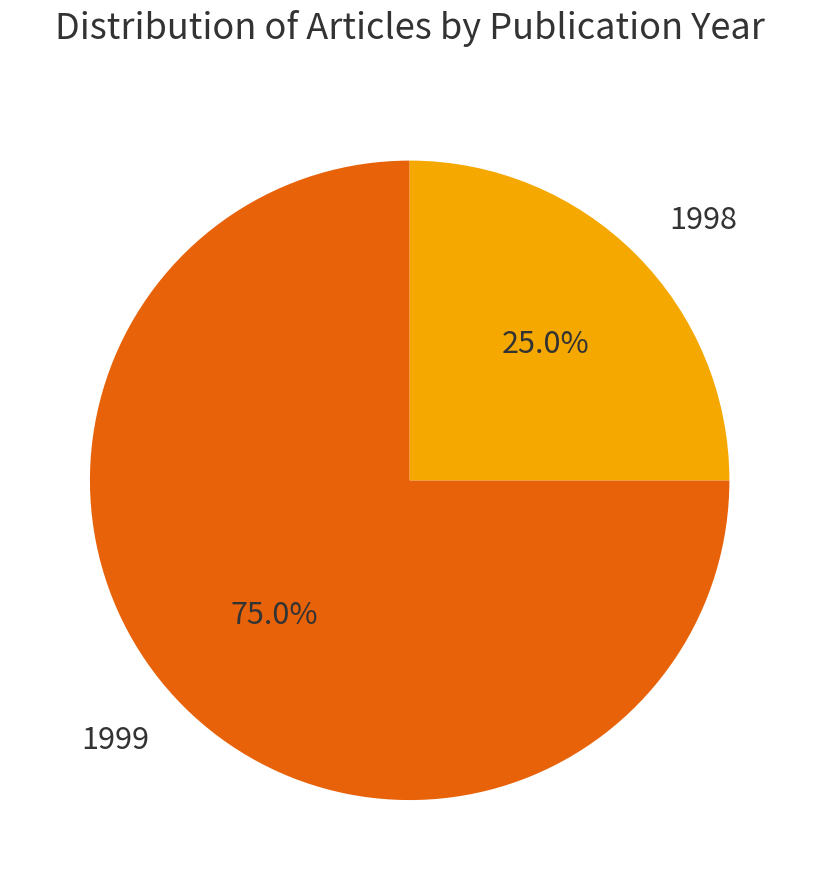

What percentage is NOT represented by 1998?

75.0%